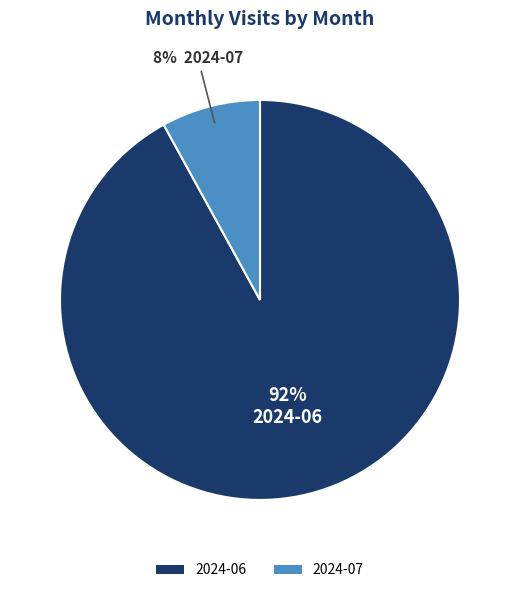

Is it true that 2024-07 is 3% of the pie?

False